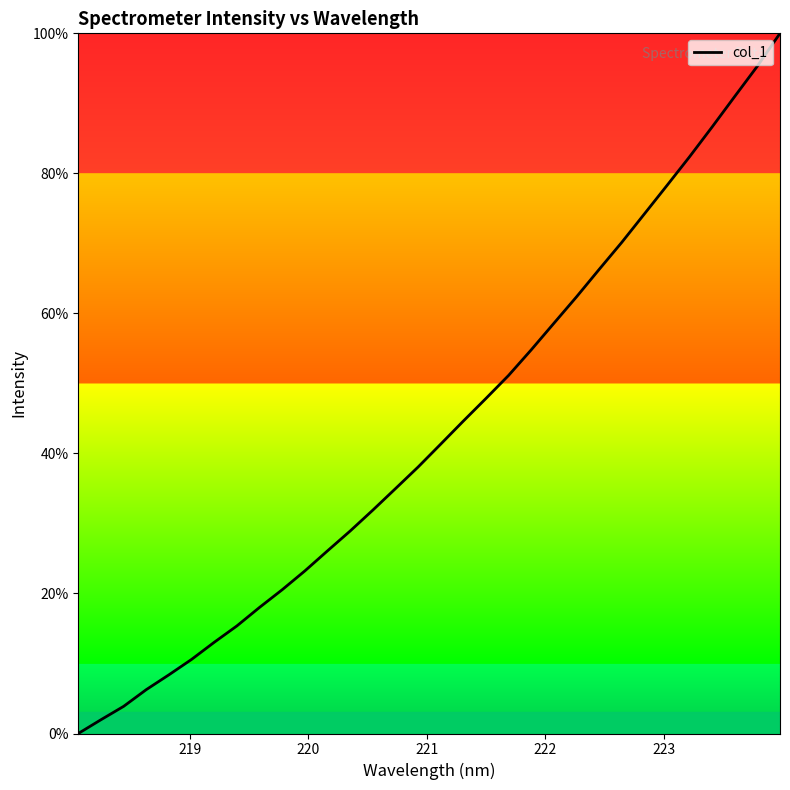

What is the maximum value shown in the chart?

100.0